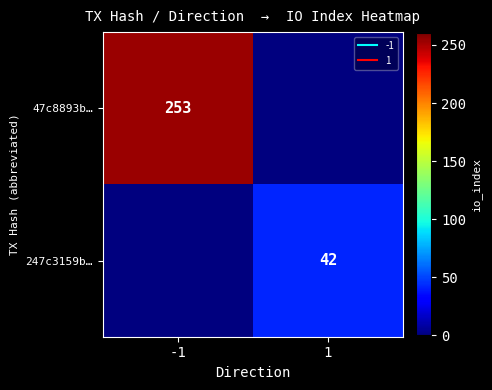

Rank the categories by 247c3159b… value from lowest to highest.

-1, 1